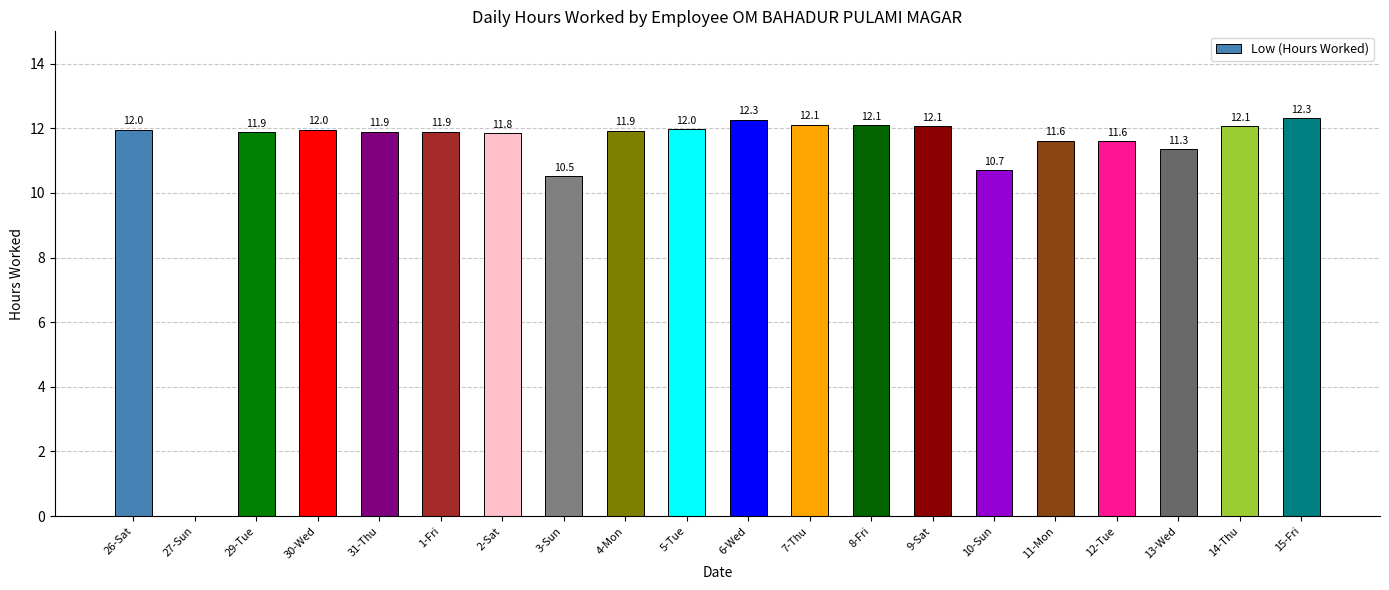

What is the difference between the values at 9-Sat and 4-Mon?

0.1